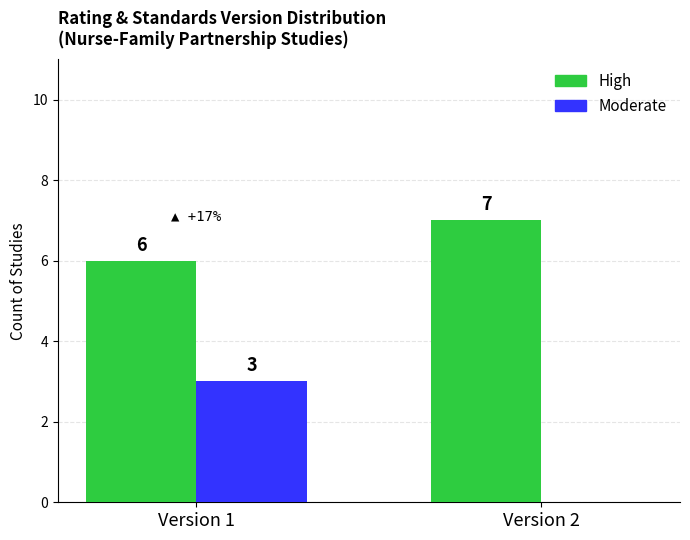

What is the maximum value for Moderate?

3